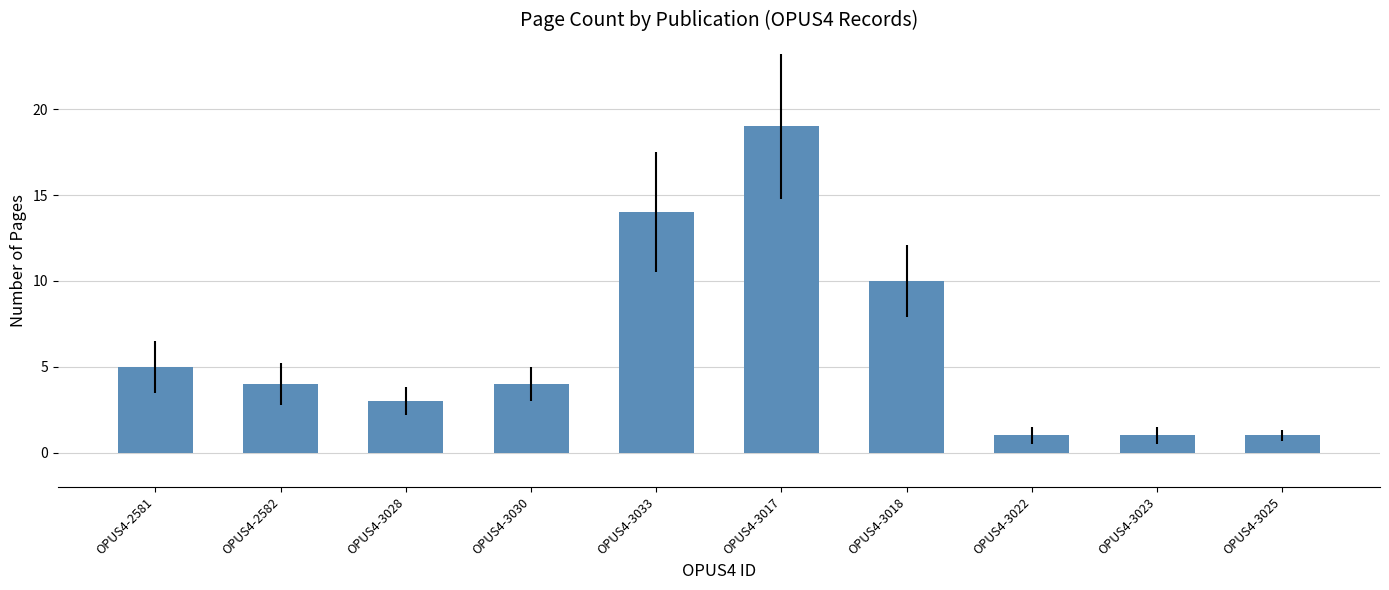

What is the minimum value shown in the chart?

1